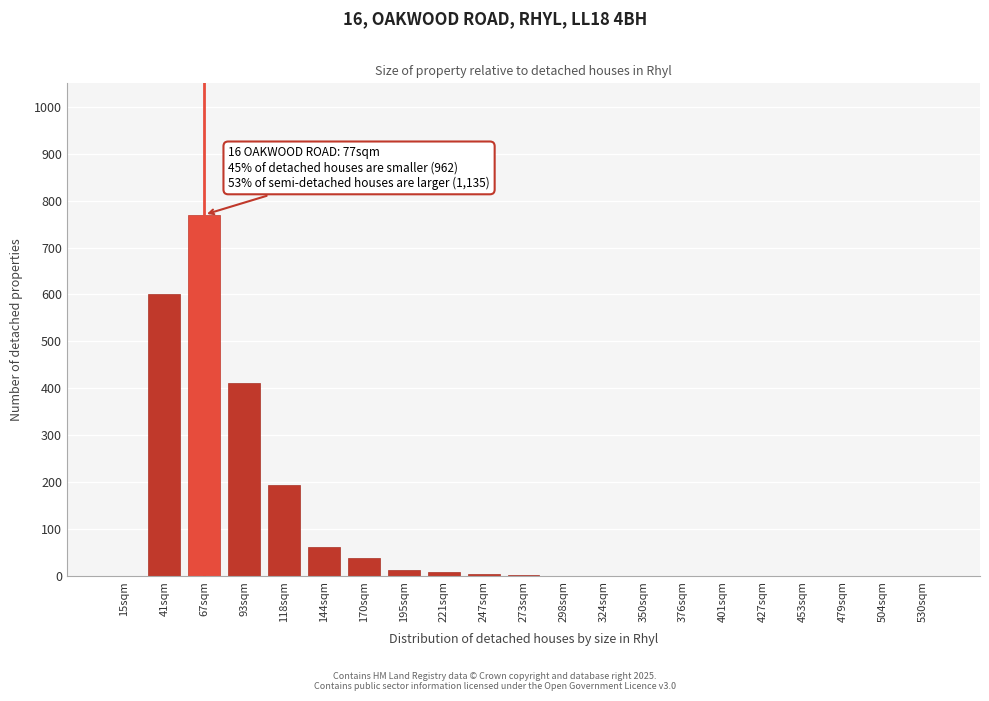

What is the ratio of the value at 67sqm to the value at 144sqm?

12.4